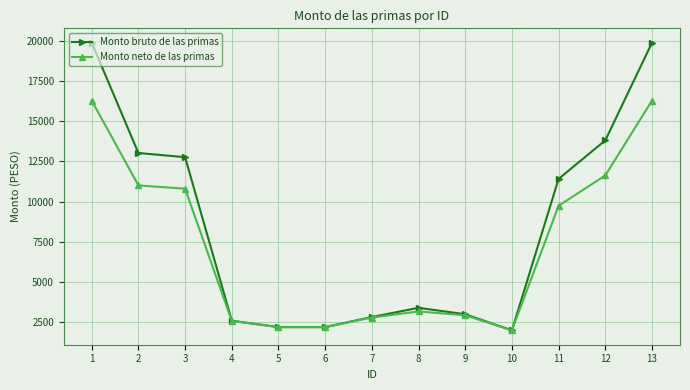

The value of Monto bruto de las primas at 12 is 13812.7. True or false?

True